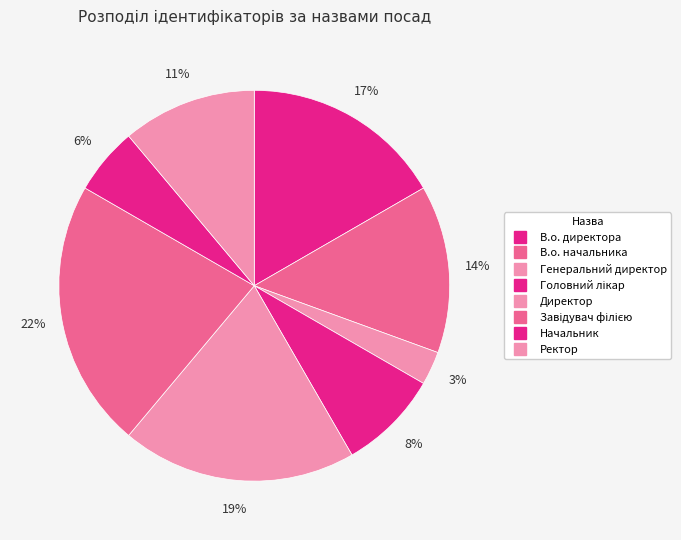

How many slices are in this pie chart?

8